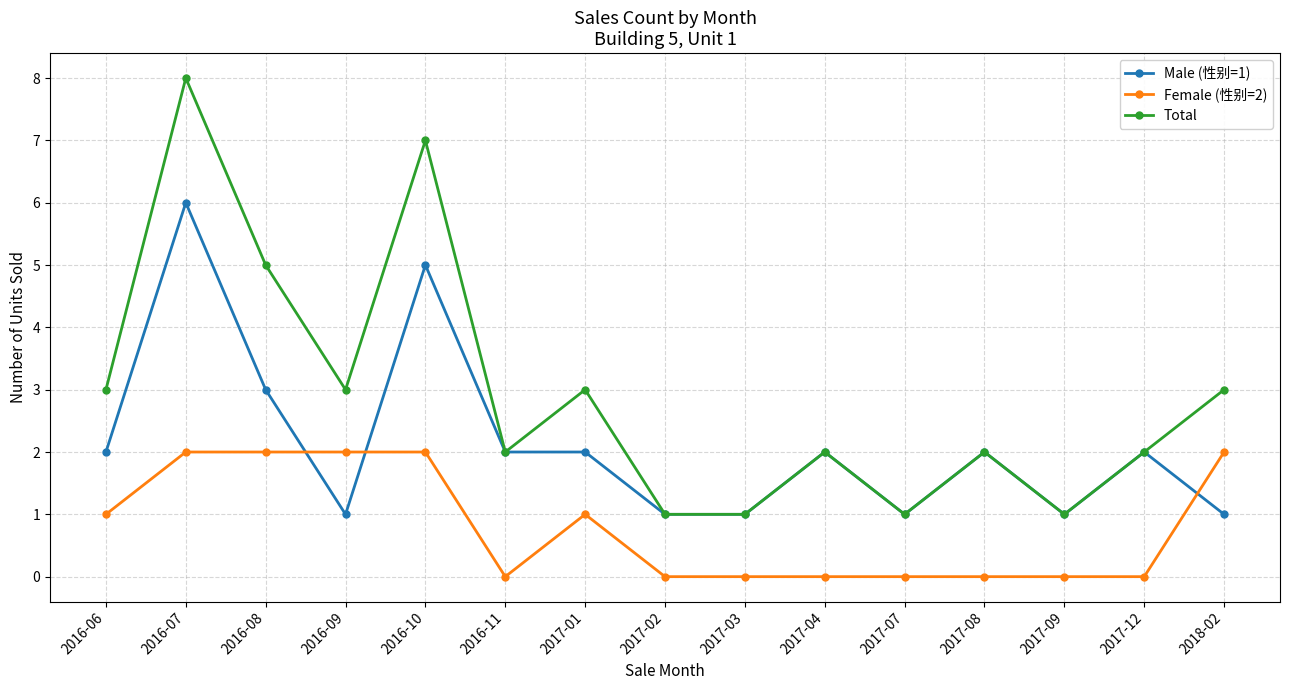

What is the average value of the Female (性别=2) series?

1